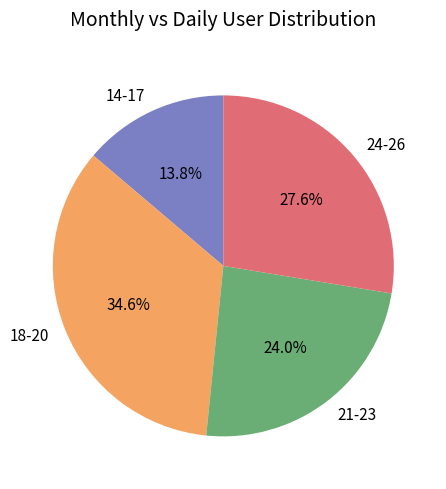

Does 14-17 account for over 50% of the chart?

No